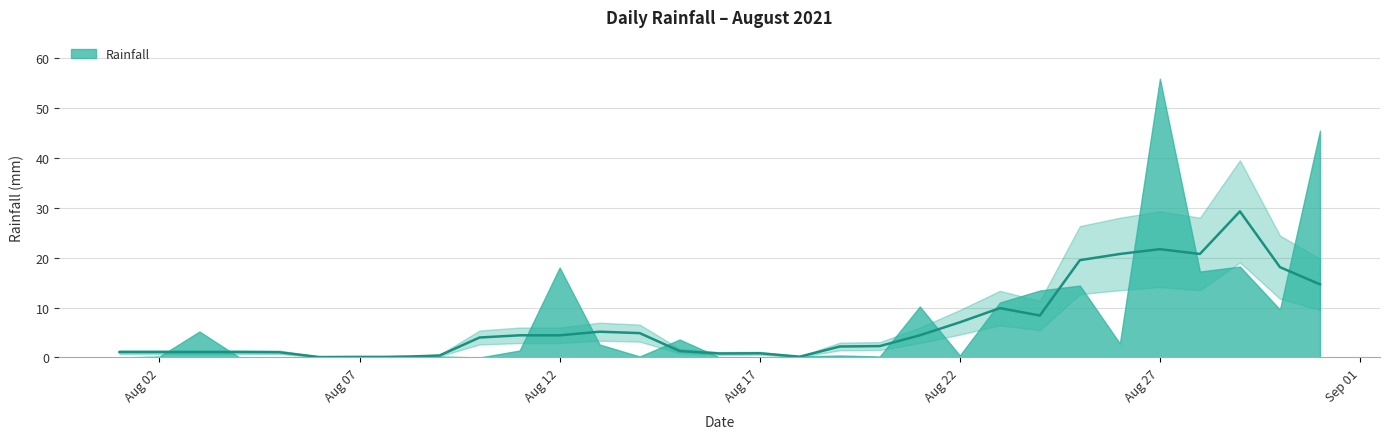

How many interior local peaks (higher than both neighbors) does the data have?

9